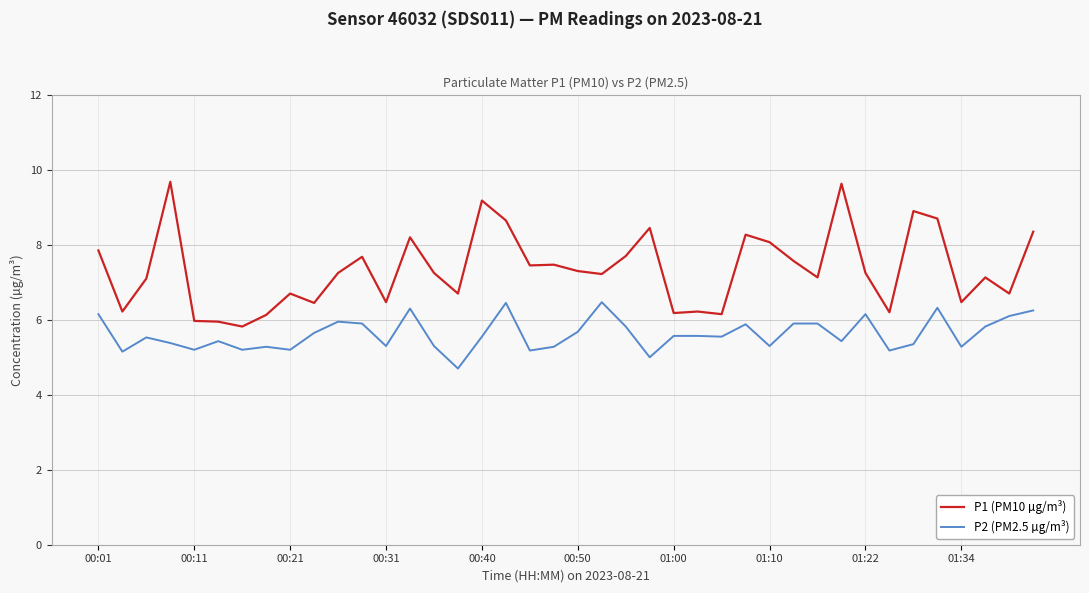

What is the average value of the P1 (PM10 µg/m³) series?

7.3